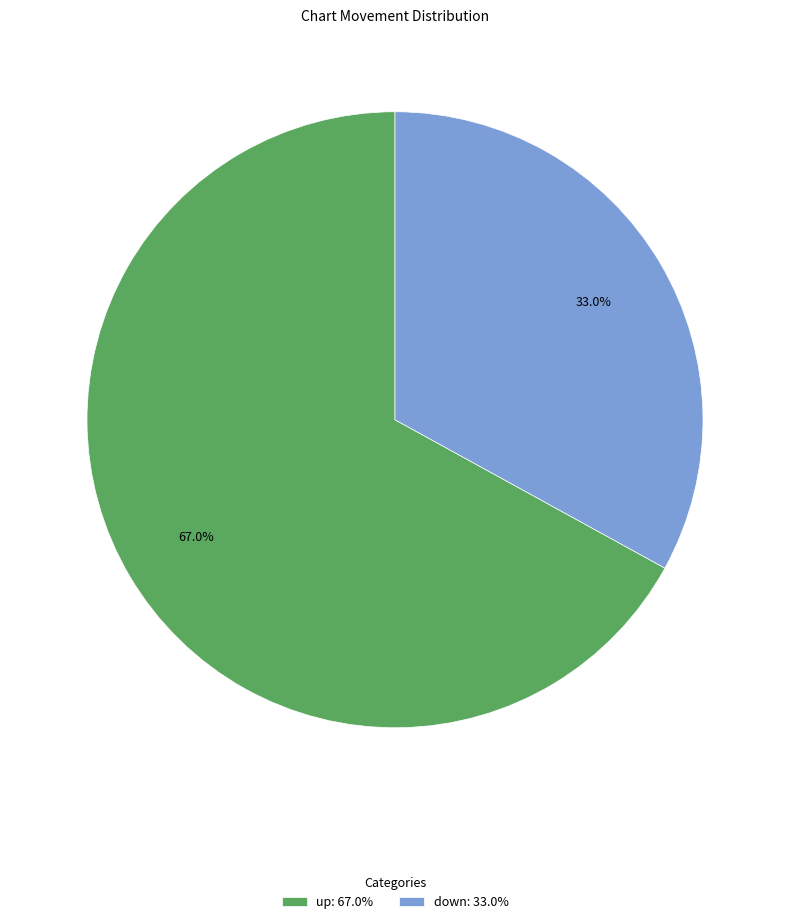

Does any single category account for the majority?

Yes